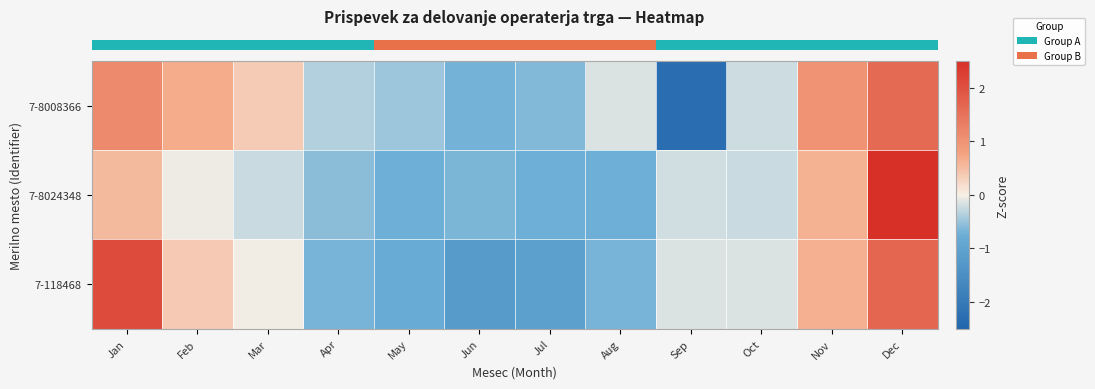

At how many categories does at least one series exceed 1?

3